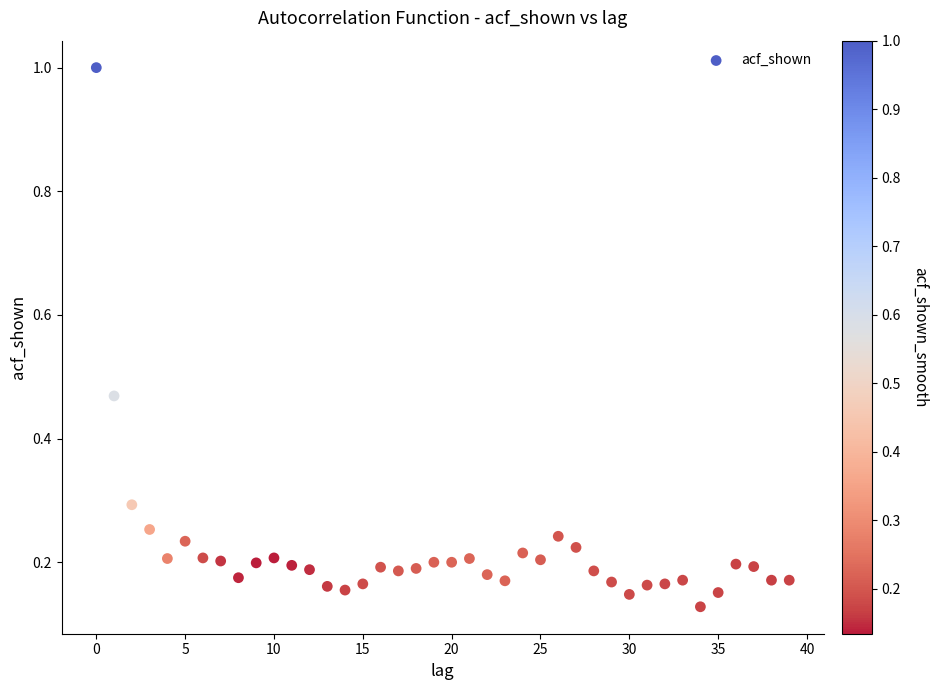

What is the range of Y values (max minus min)?

0.9